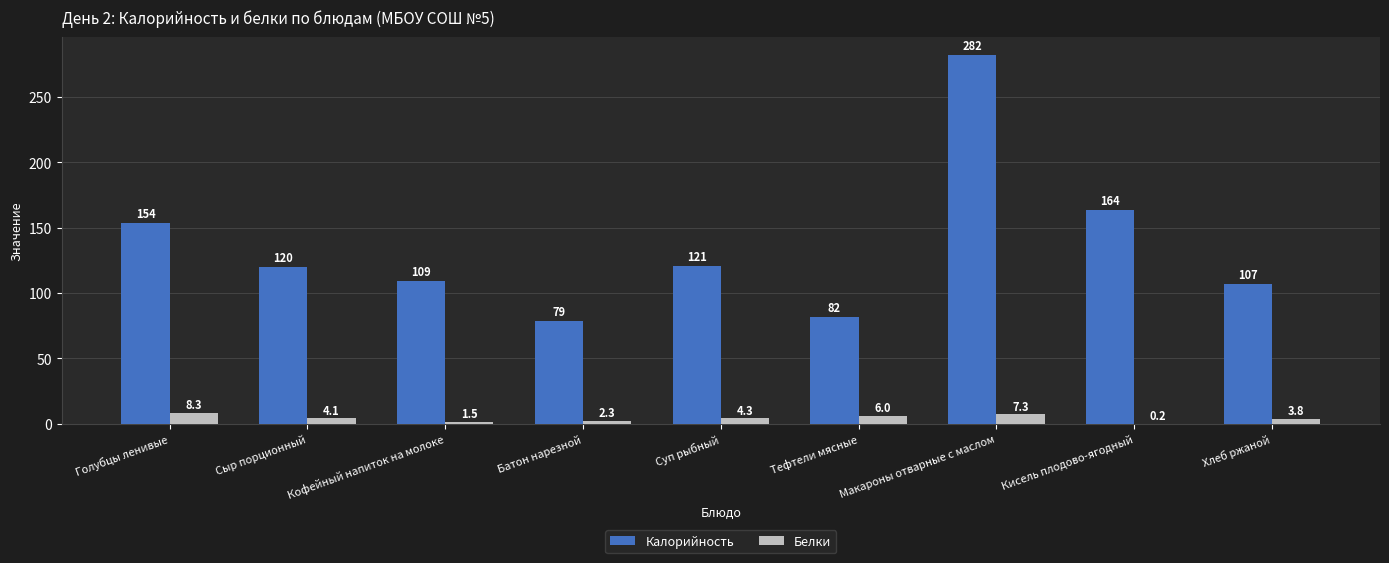

Read the Белки value at Батон нарезной.

2.3